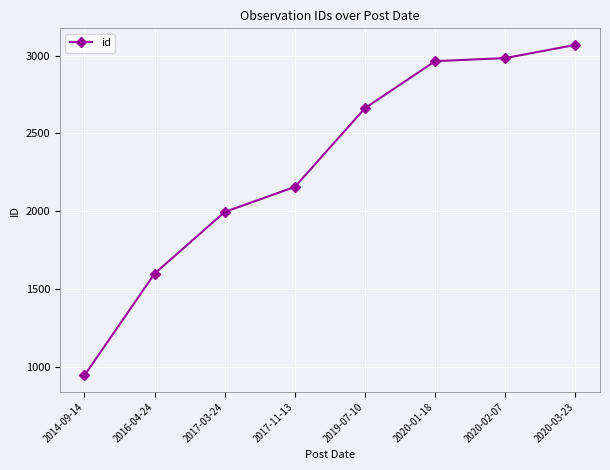

How many data points does each series have?

8